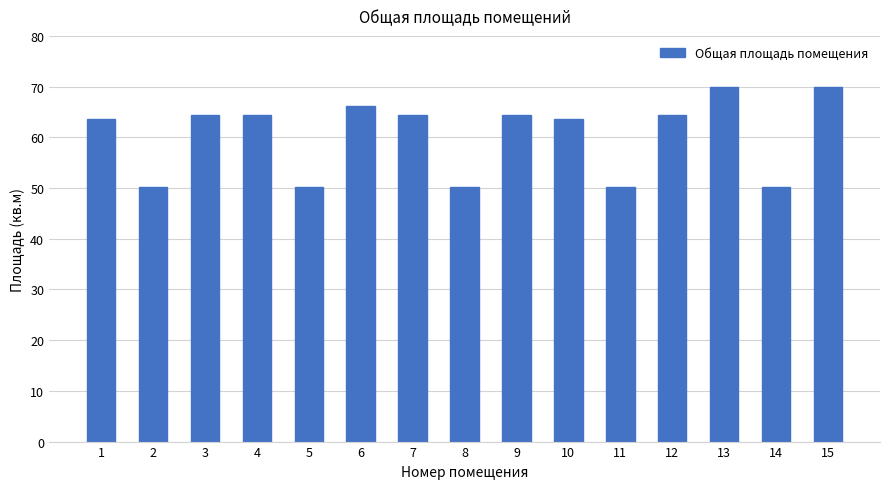

Reading left to right, list all the values displayed in this chart.

1=63.6	2=50.2	3=64.4	4=64.4	5=50.2	6=66.1	7=64.4	8=50.2	9=64.4	10=63.6	11=50.2	12=64.4	13=69.9	14=50.2	15=69.9